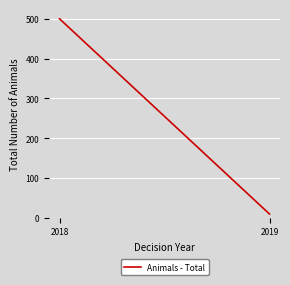

What is the smallest value displayed?

9